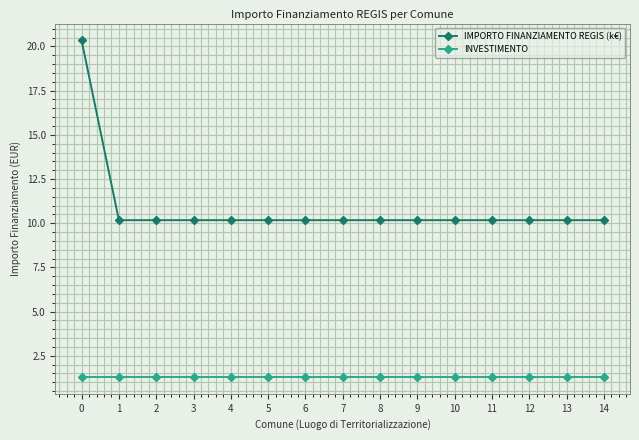

List the series in order of their overall mean, lowest first.

INVESTIMENTO, IMPORTO FINANZIAMENTO REGIS (k€)